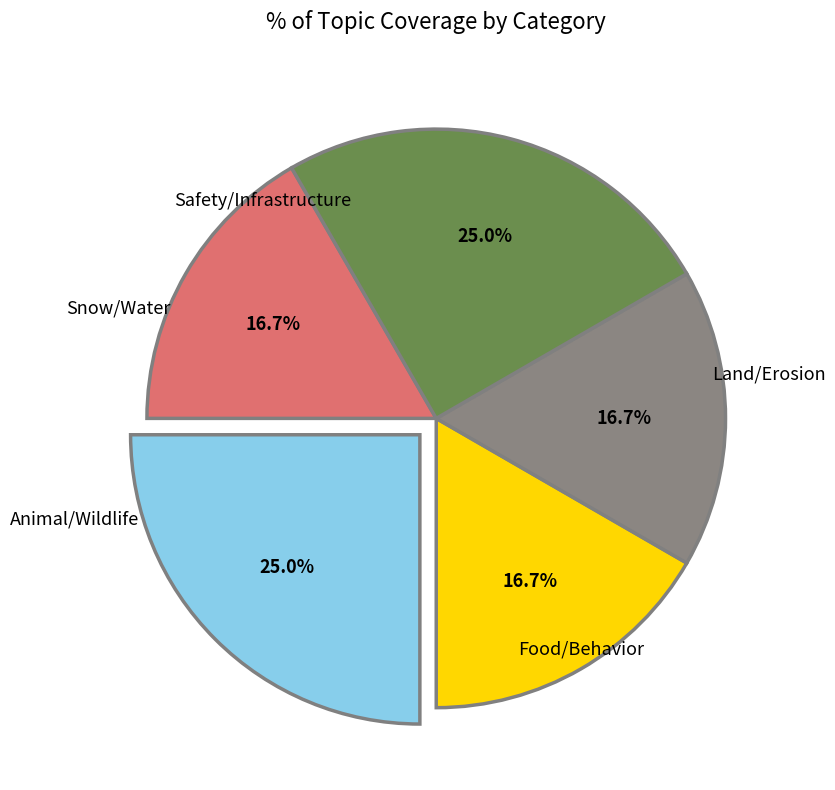

Is there any slice that represents more than half of the pie?

No